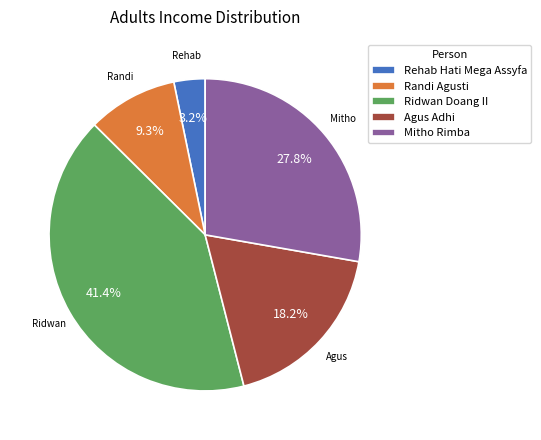

Which category has the biggest portion of the pie?

Ridwan Doang II